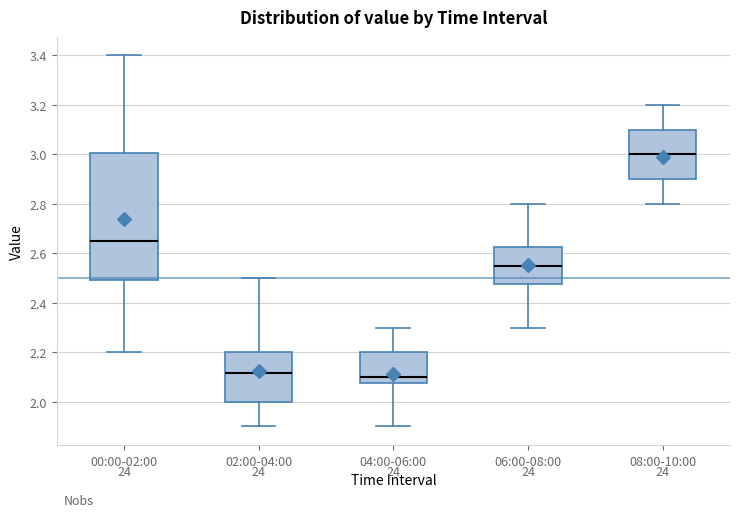

Where does the median line of the box for 06:00-08:00 sit on the y-axis? The values are not printed on the chart, so give them approximately, as read against the axis.

2.56